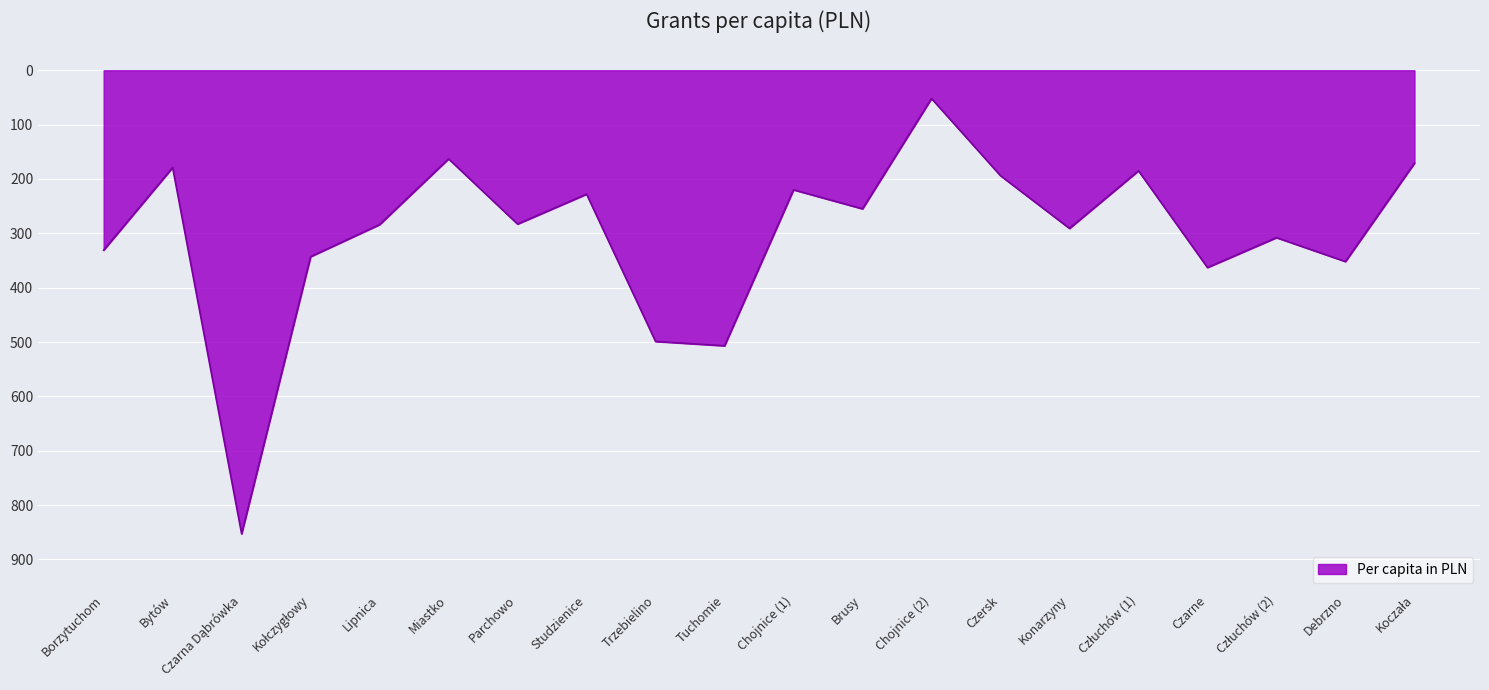

True or false: the data shows -283 at Parchowo.

True